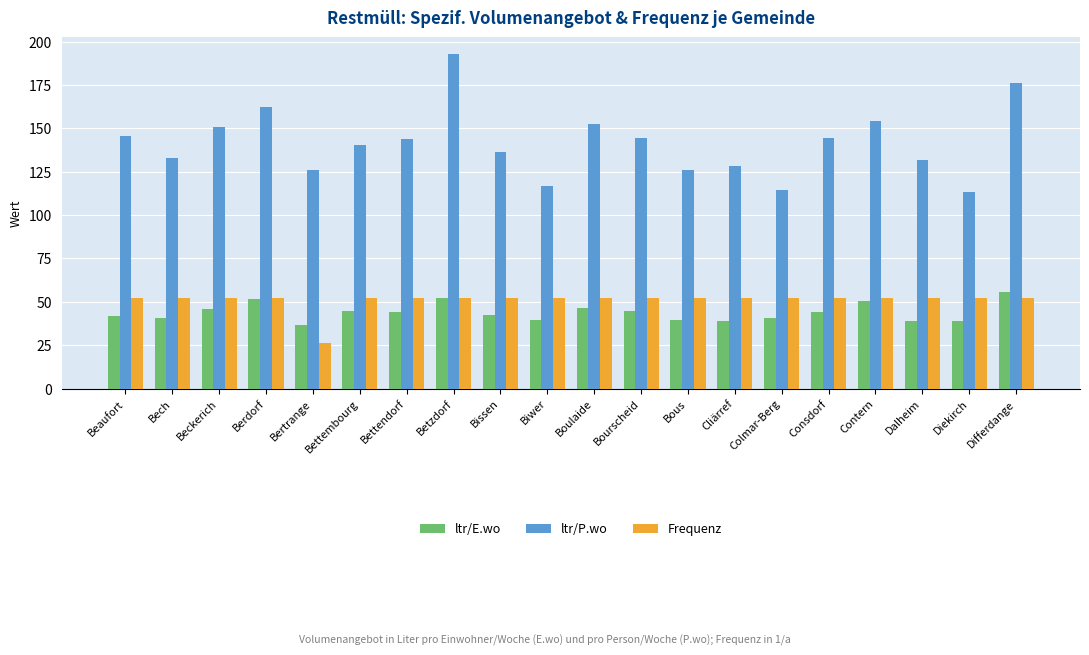

What is the maximum value shown in the chart?

192.8